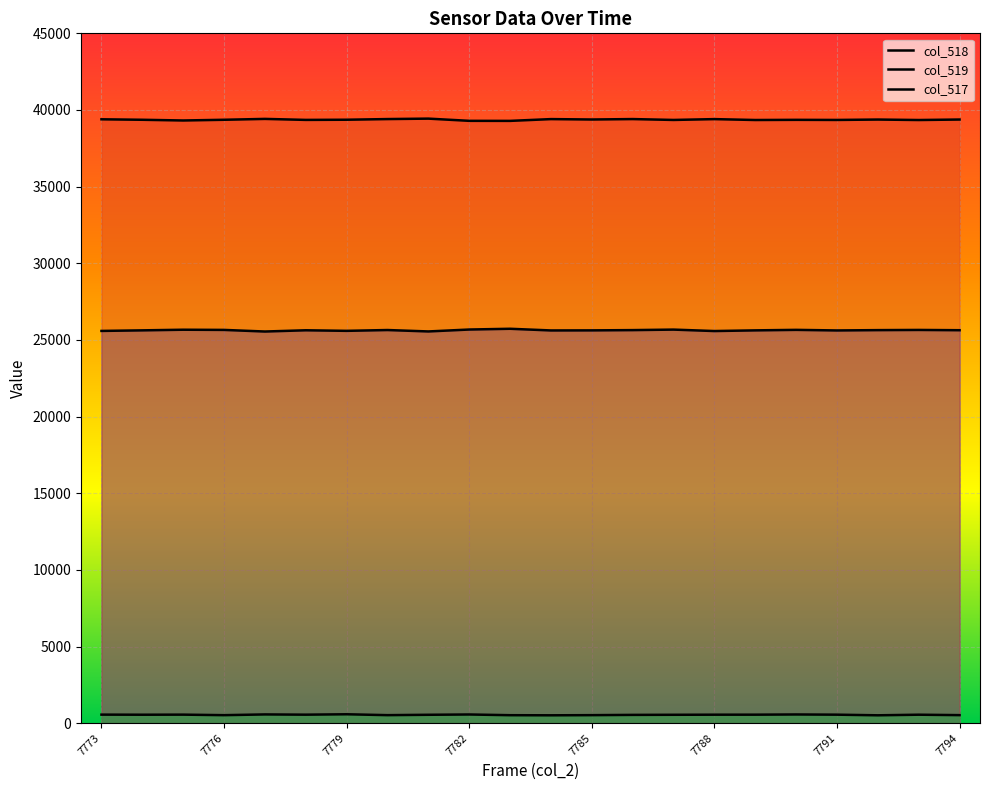

Where is the first local minimum for col_517?

7774